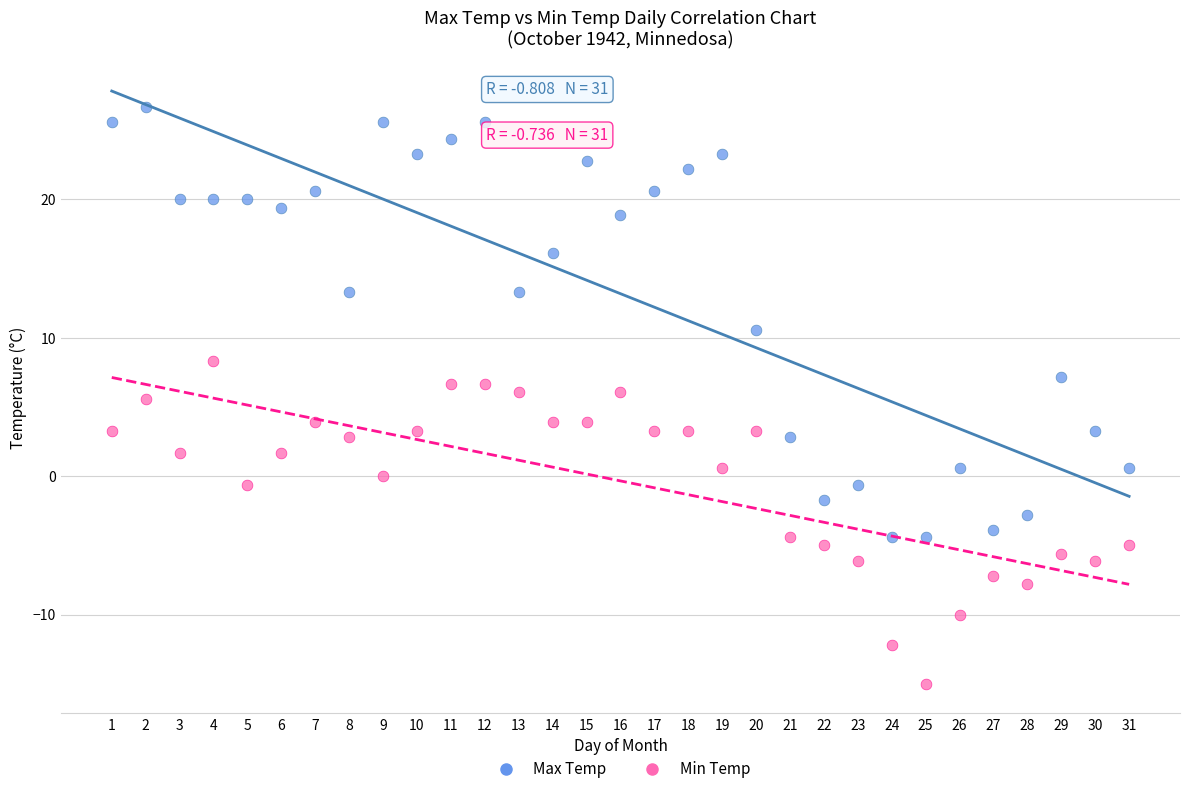

Which series contains the lowest Y value?

Min Temp